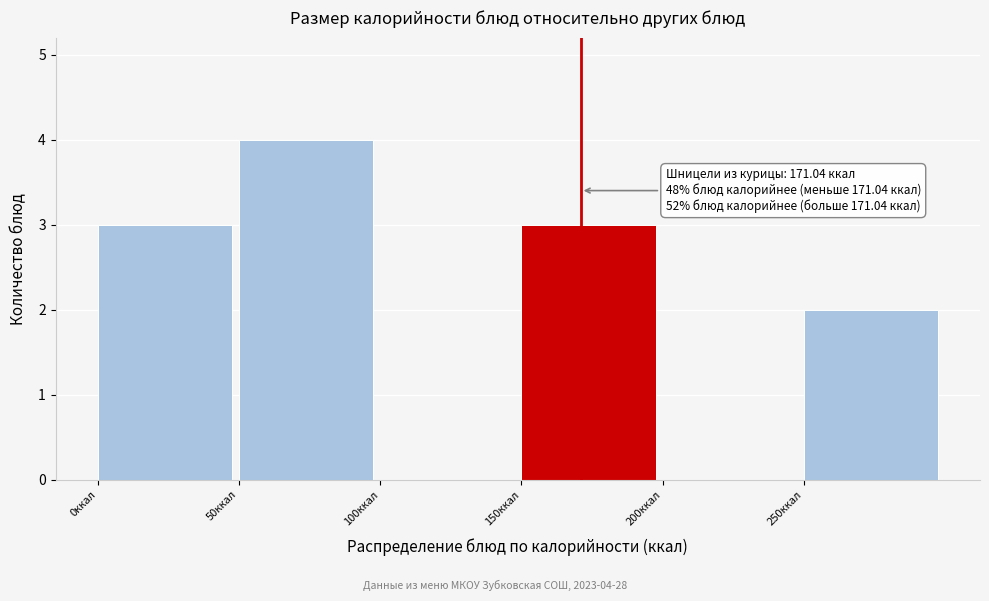

Which range on the x-axis has the tallest bar?

50 to 100